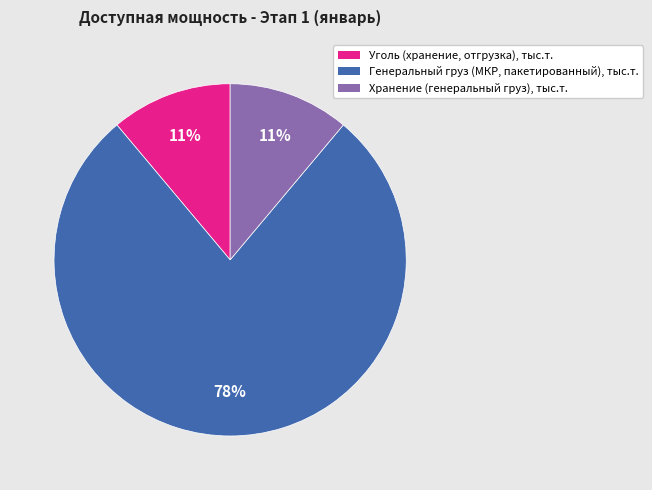

What is the largest slice in the pie chart?

Генеральный груз (МКР, пакетированный), тыс.т.